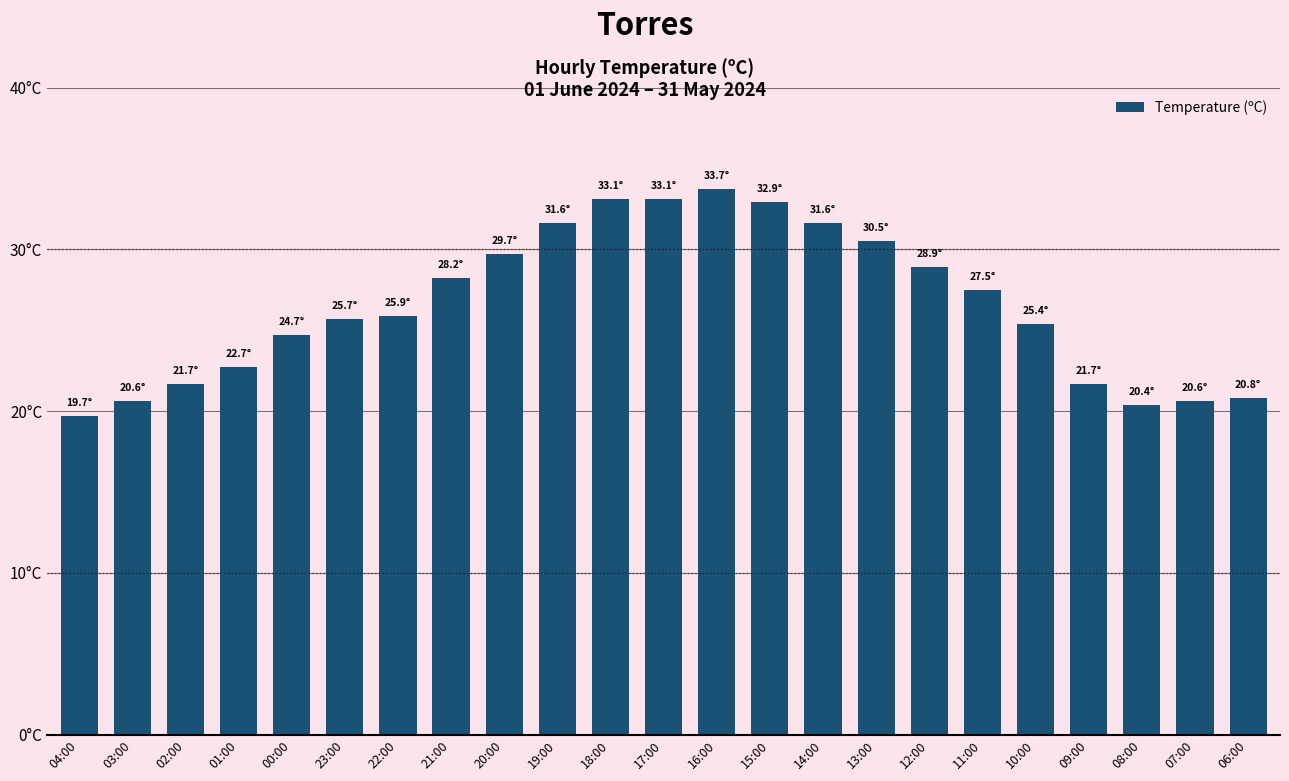

The value at 00:00 is 24.7. True or false?

True